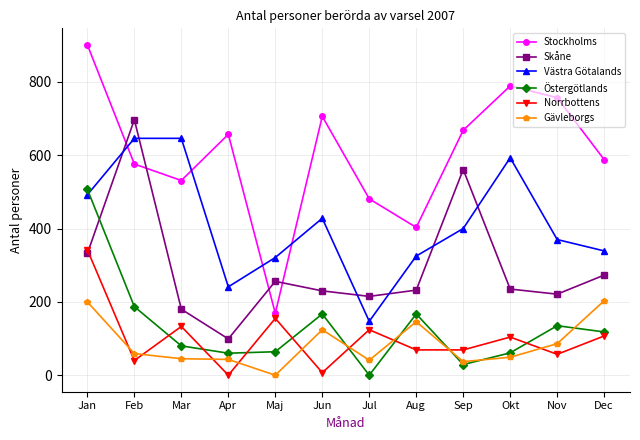

Count the number of categories in the chart.

12